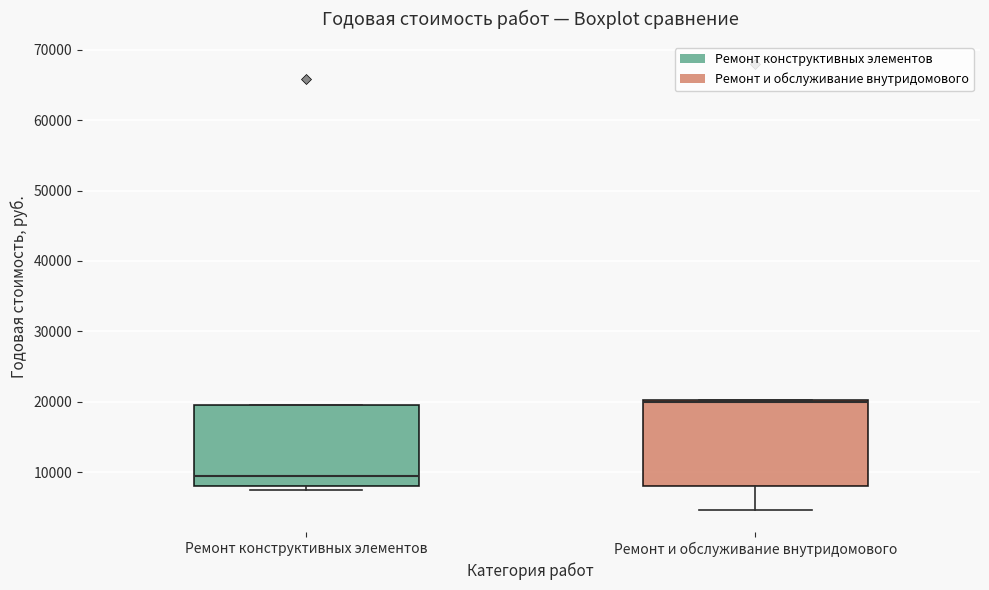

Which box's median line is the lowest?

Ремонт конструктивных элементов